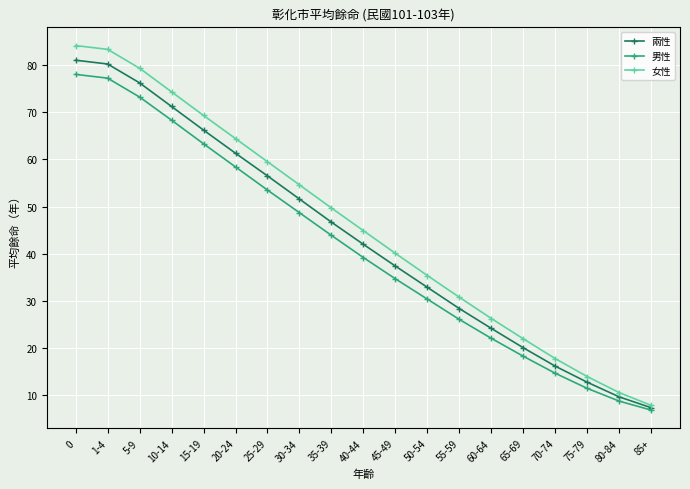

The value of 女性 at 25-29 is 106.1. True or false?

False